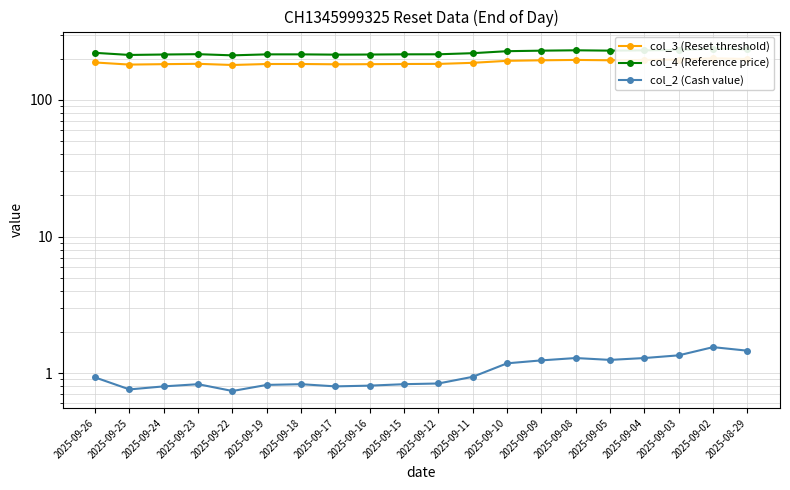

What is the value of the col_2 (Cash value) point at the 16th from the left?

1.2